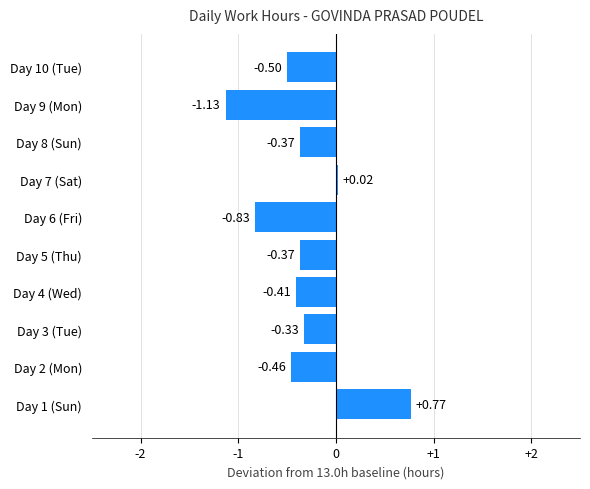

Which has a higher value, Day 9 (Mon) or Day 5 (Thu)?

Day 5 (Thu)